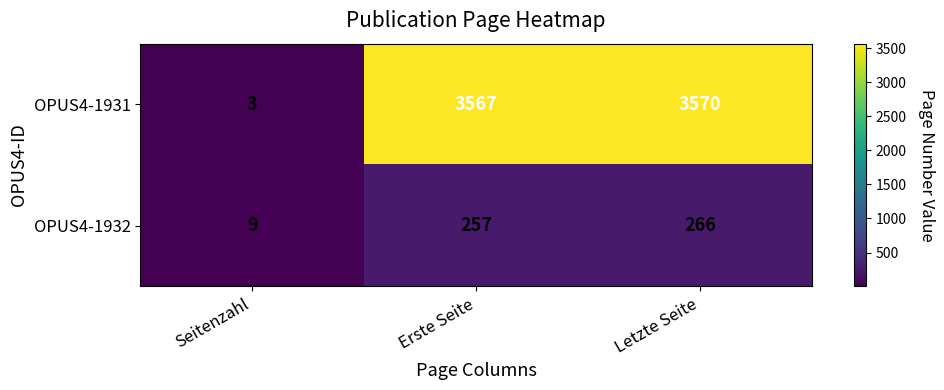

What is the lowest value of the OPUS4-1932 series?

9